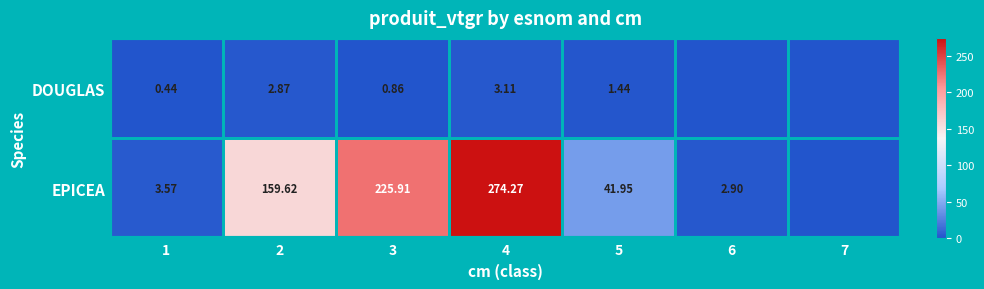

Is the value of EPICEA at 1 greater than the value of DOUGLAS at 5?

Yes